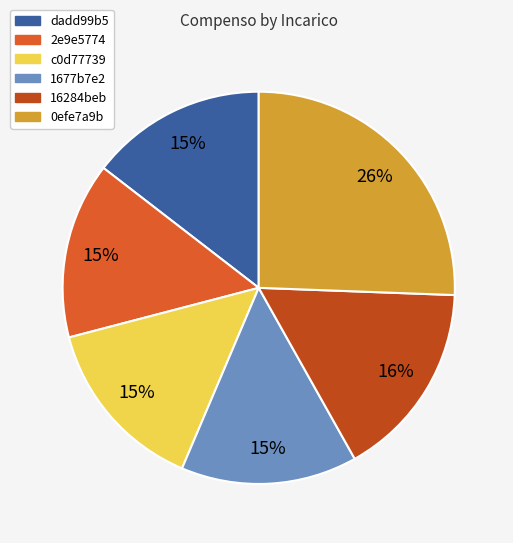

True or false: 16284beb accounts for 5% of the total.

False